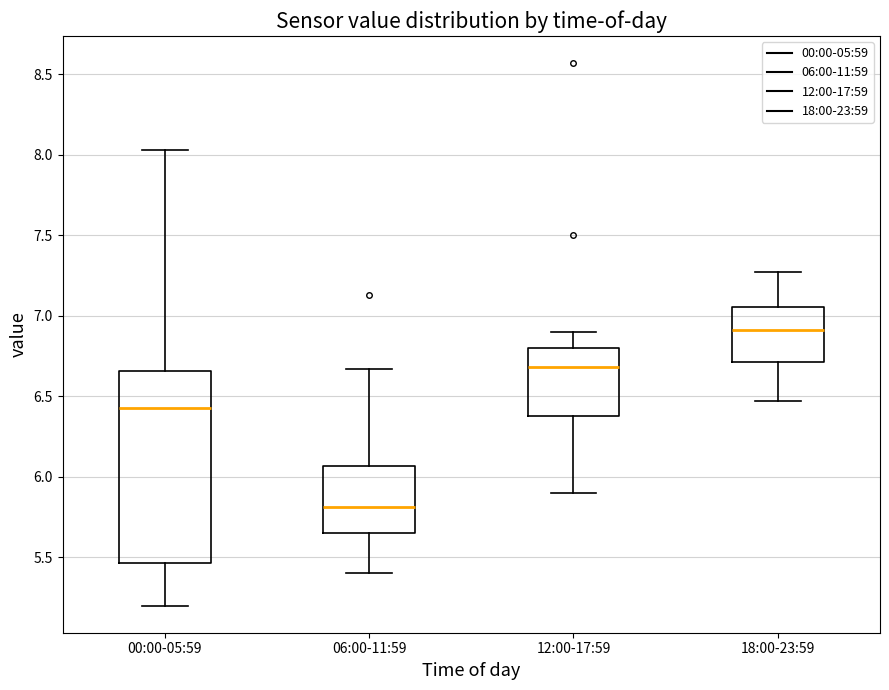

Comparing the boxes themselves (not the whiskers), which one is the tallest?

00:00-05:59